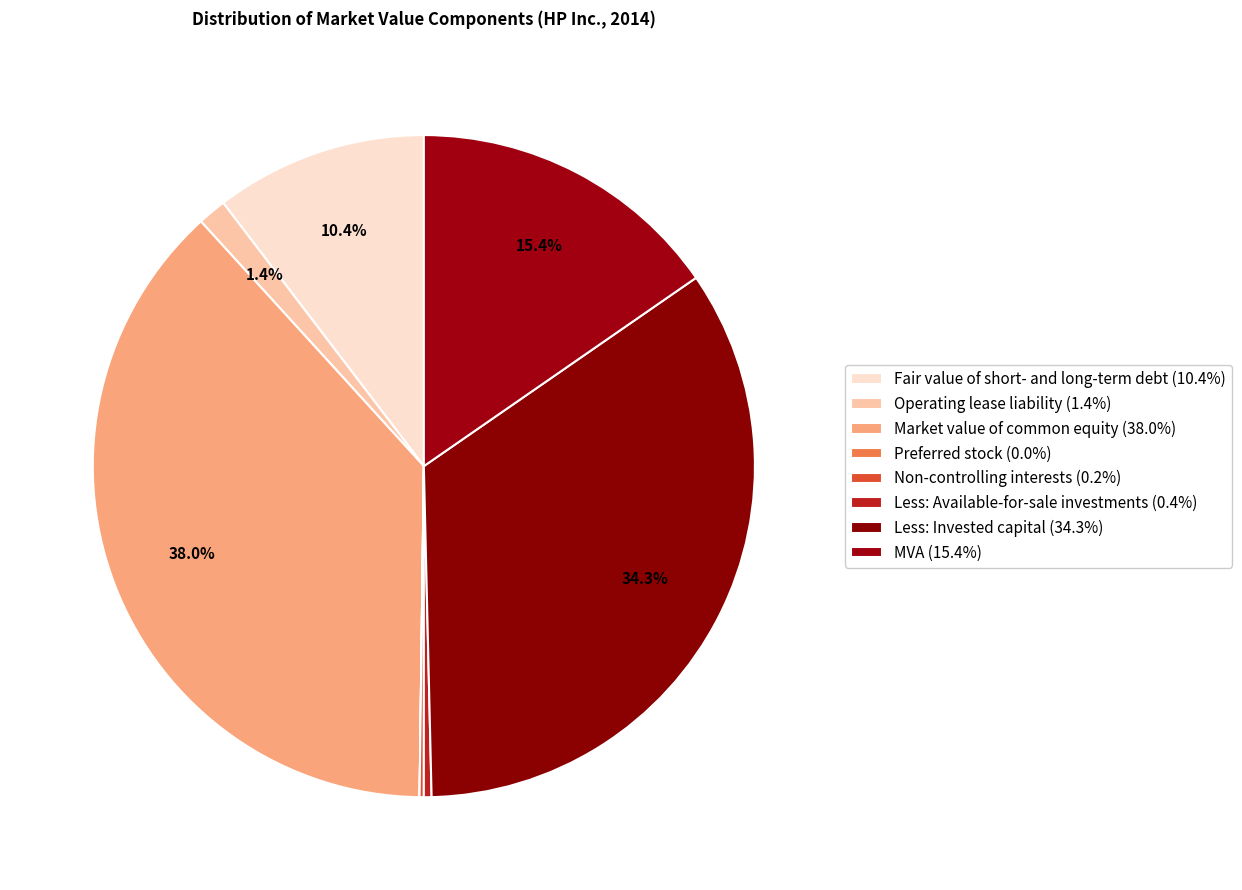

Rank the categories by value from lowest to highest.

Preferred stock, Non-controlling interests, Less: Available-for-sale investments, Operating lease liability, Fair value of short- and long-term debt, MVA, Less: Invested capital, Market value of common equity